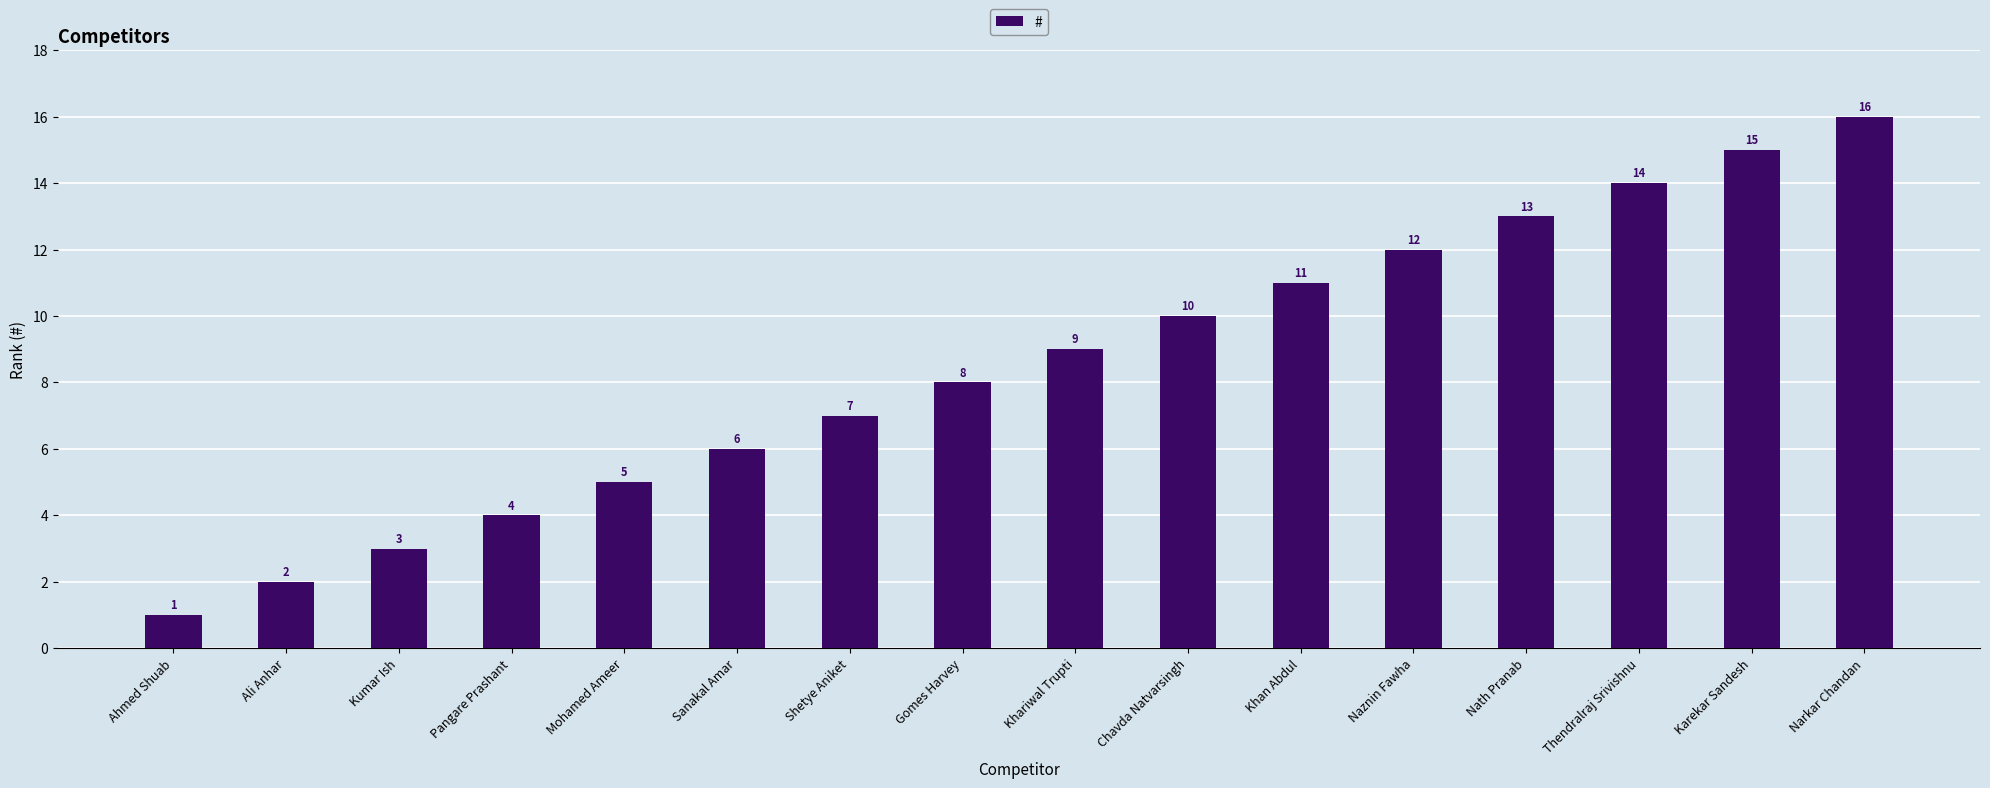

What is the maximum value shown in the chart?

16